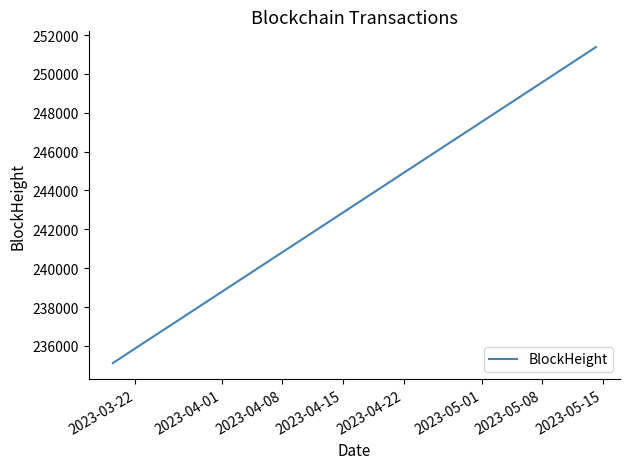

What is the maximum value shown in the chart?

251376